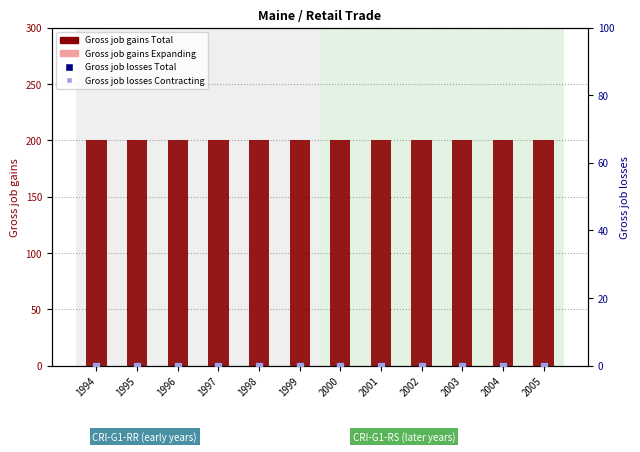

At how many categories does at least one series exceed 70?

12